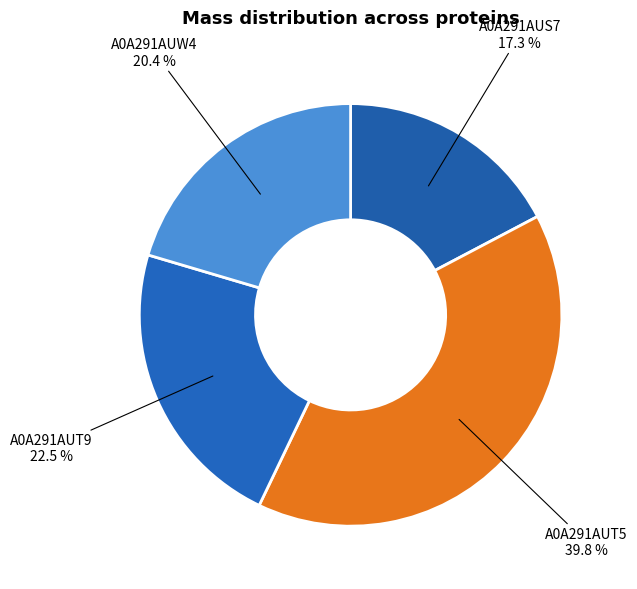

Rank the categories by value from highest to lowest.

A0A291AUT5, A0A291AUT9, A0A291AUW4, A0A291AUS7